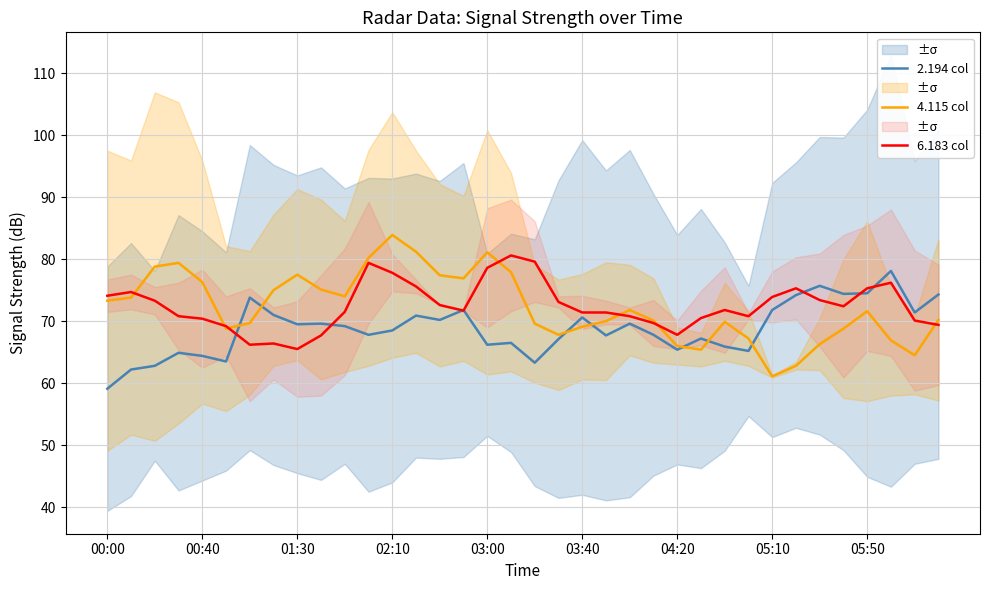

What are all the series names shown in the legend?

2.194 col, 4.115 col, 6.183 col